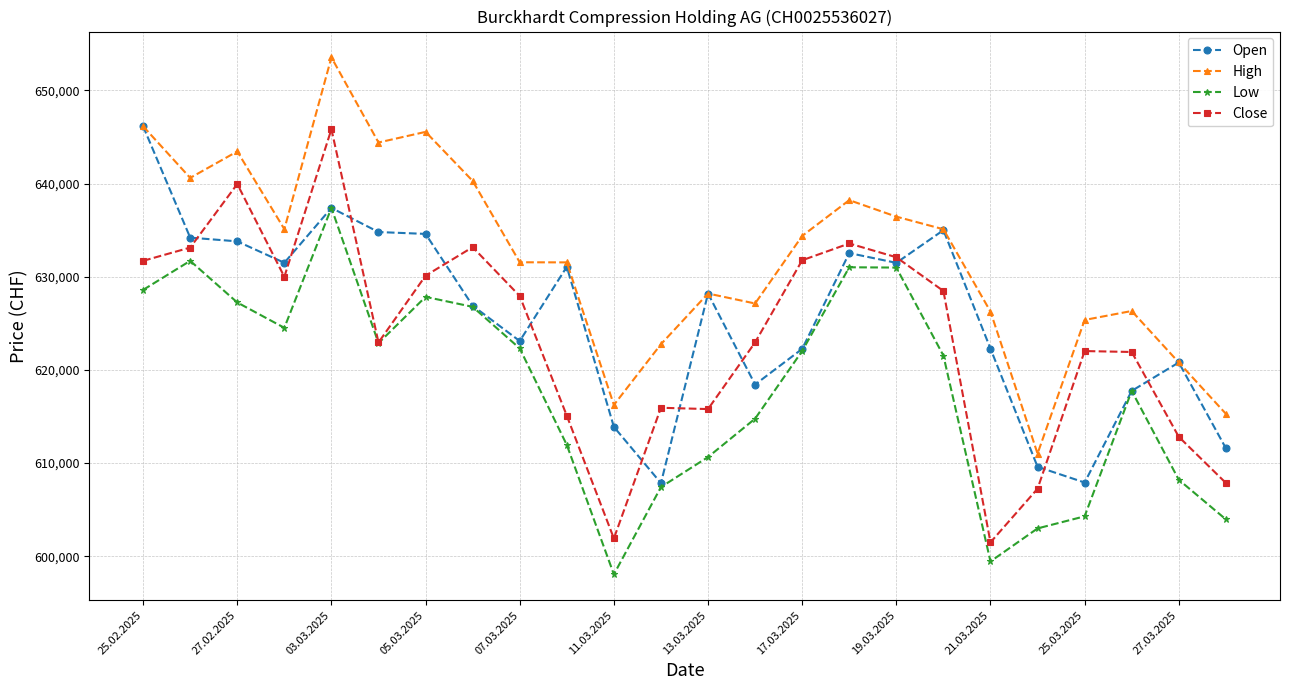

What are all the series names shown in the legend?

Open, High, Low, Close